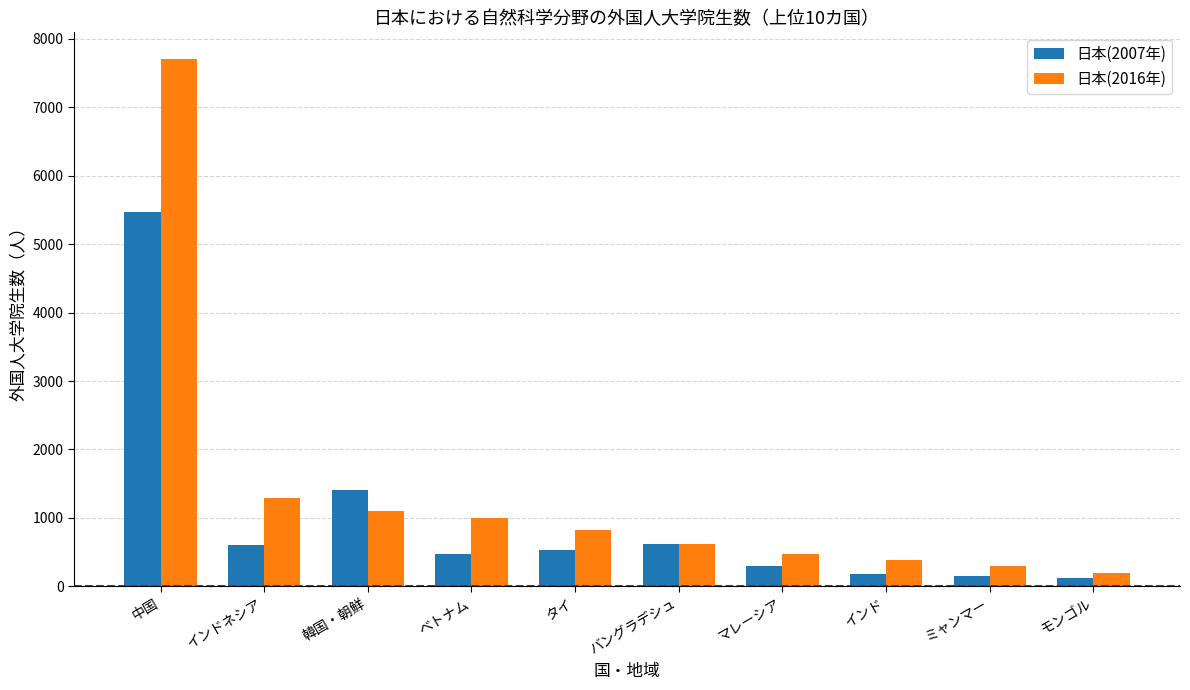

What is the minimum value for 日本(2016年)?

202